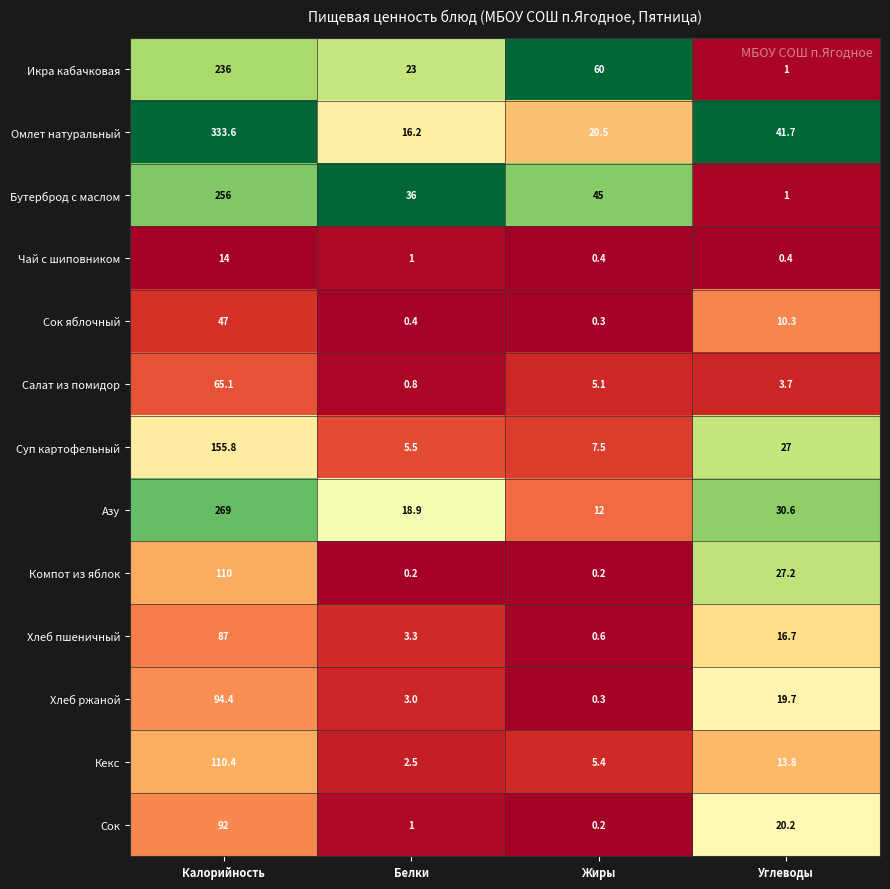

Rank the series by their maximum value, from lowest to highest.

Чай с шиповником, Сок яблочный, Салат из помидор, Хлеб пшеничный, Сок, Хлеб ржаной, Компот из яблок, Кекс, Суп картофельный, Икра кабачковая, Бутерброд с маслом, Азу, Омлет натуральный